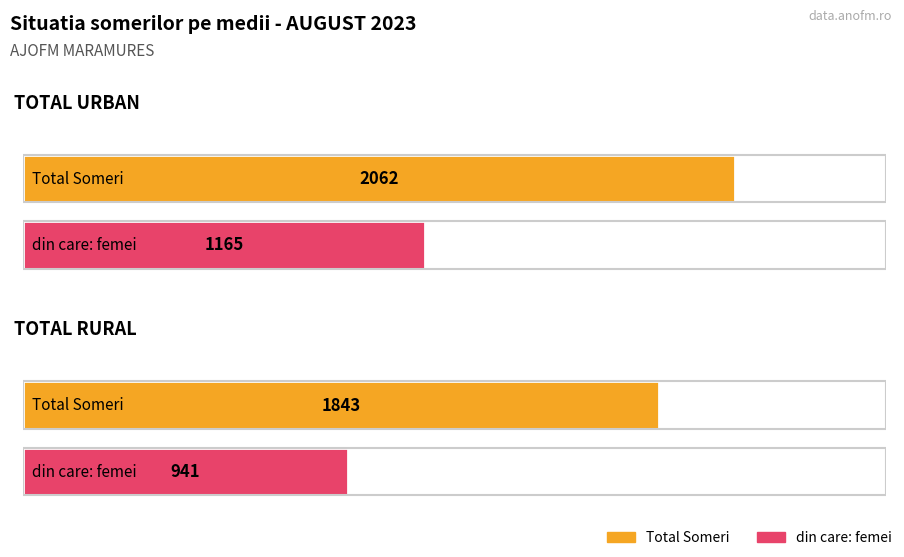

What is the value of the Total Someri bar at the 1st from the left?

2062